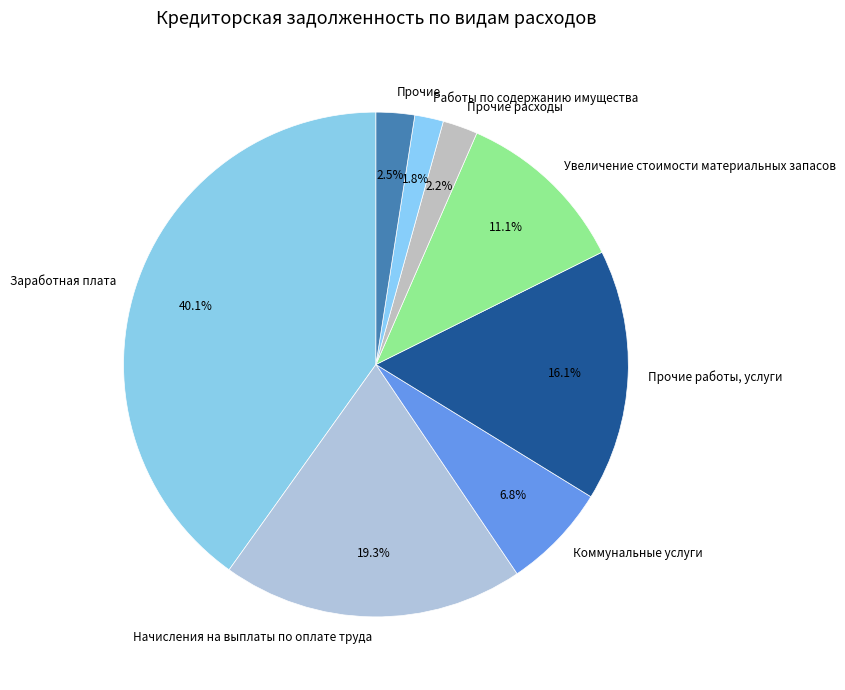

What is the largest slice in the pie chart?

Заработная плата